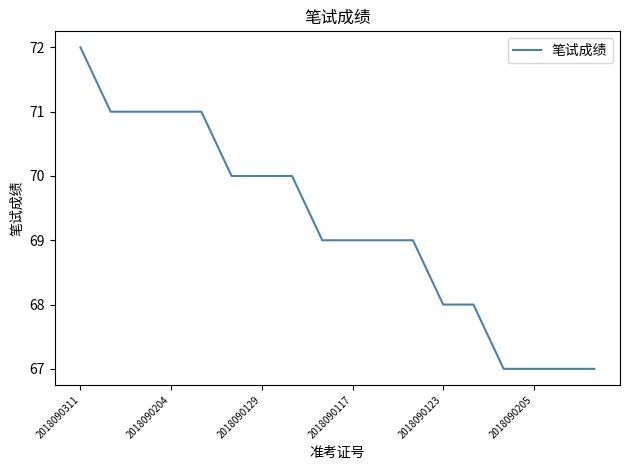

What is the difference between the maximum and minimum values?

5